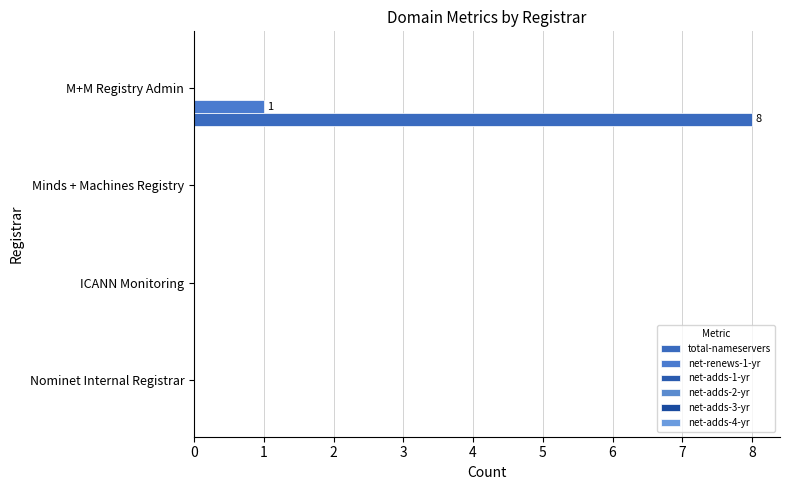

Rank the series by their maximum value, from highest to lowest.

total-nameservers, net-renews-1-yr, net-adds-1-yr, net-adds-2-yr, net-adds-3-yr, net-adds-4-yr